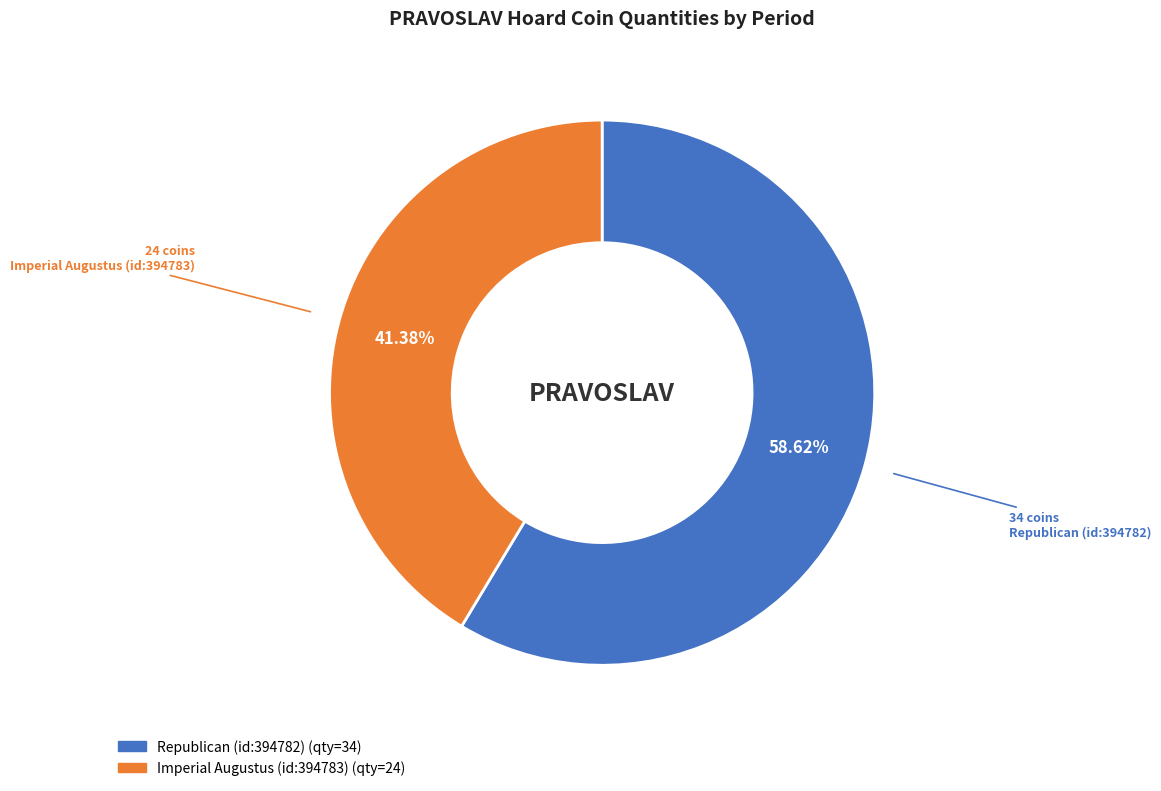

To the nearest percent, what portion does Imperial Augustus (id:394783) represent?

41%